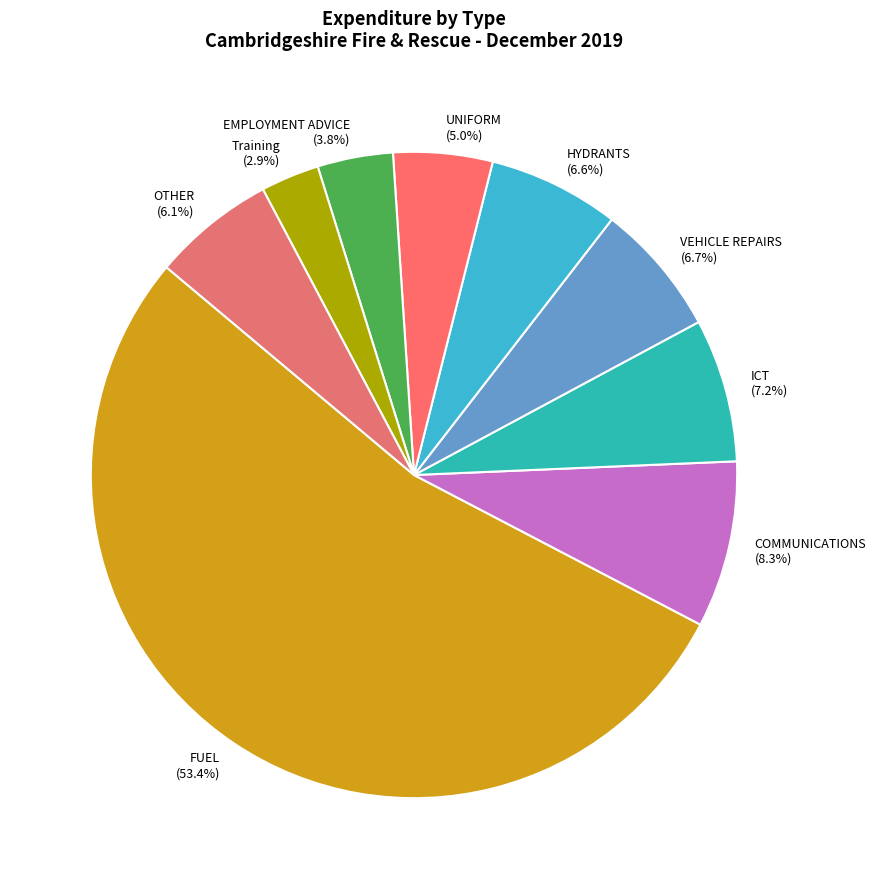

Which has a higher value, EMPLOYMENT ADVICE or Training?

EMPLOYMENT ADVICE